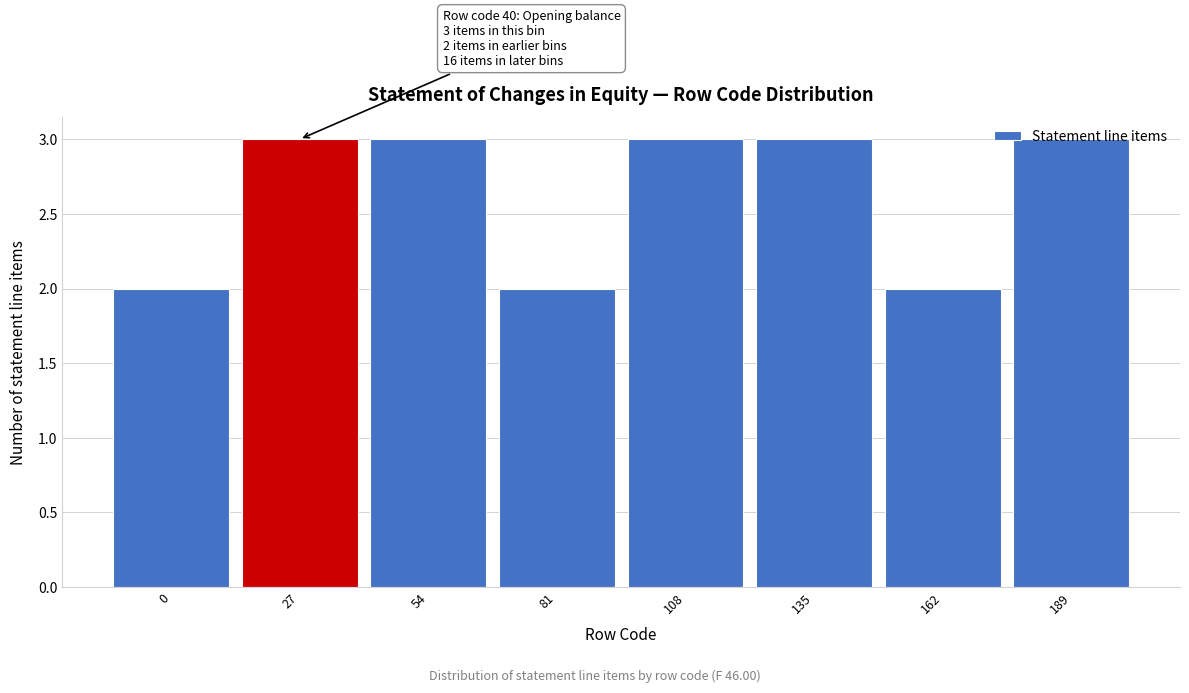

Approximately how many times larger is the value at 108 compared to 189?

1.0